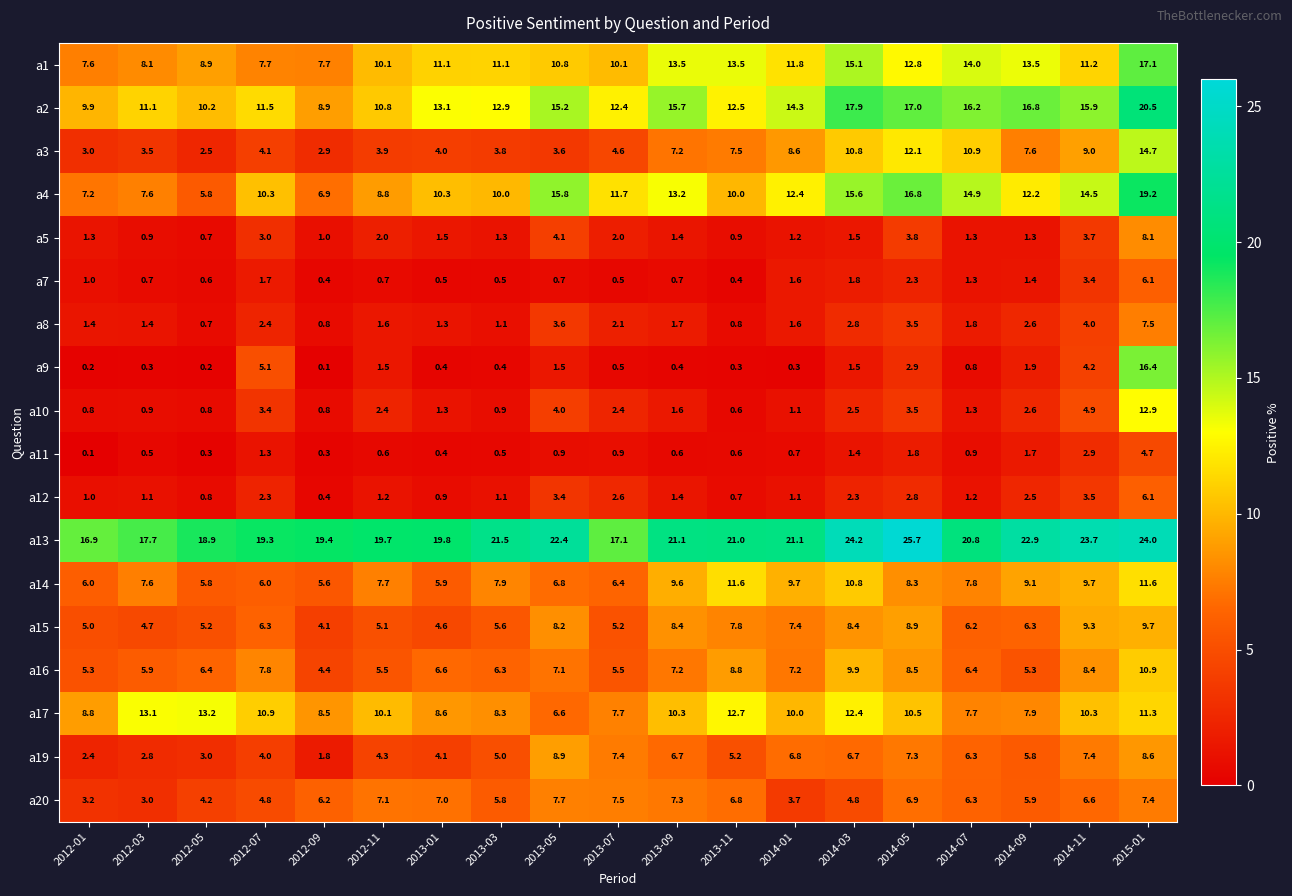

Which series changed the most between 2012-07 and 2014-03?

a1